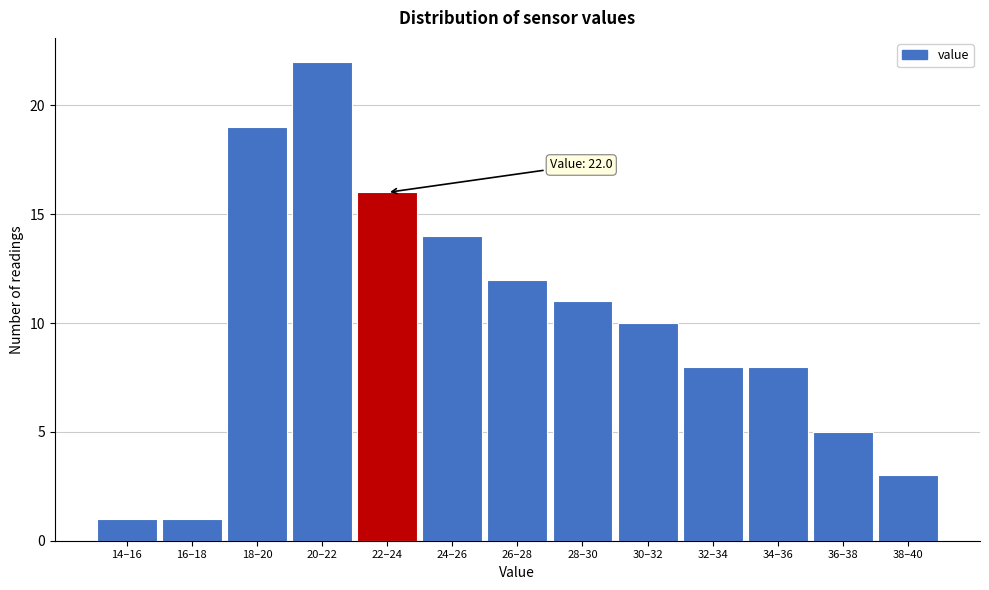

Reading left to right, transcribe all the data shown in this chart.

1	1	19	22	16	14	12	11	10	8	8	5	3